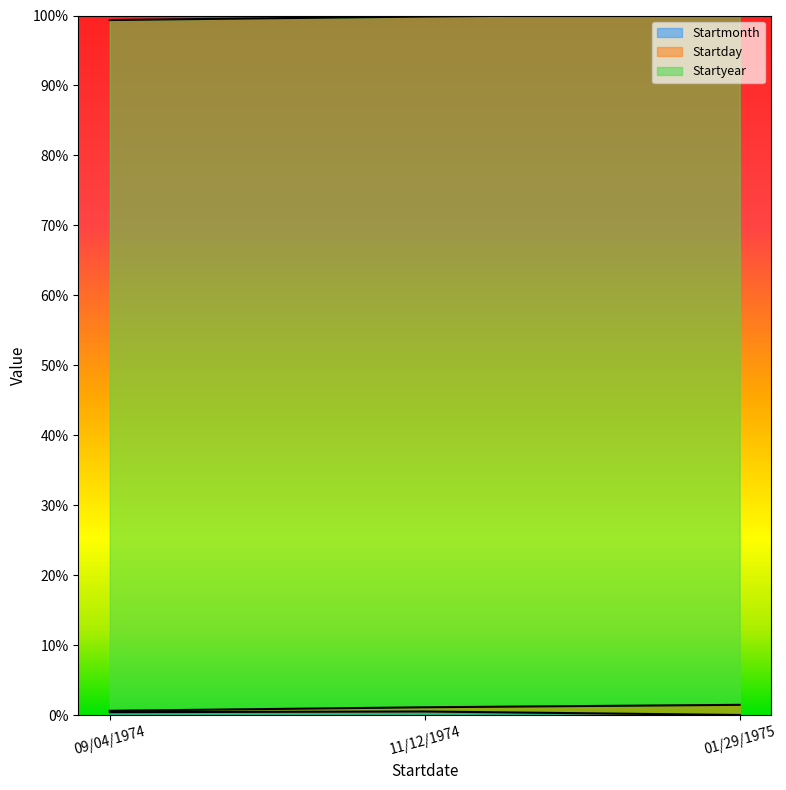

True or false: Startmonth has a value of 9 at 09/04/1974.

True